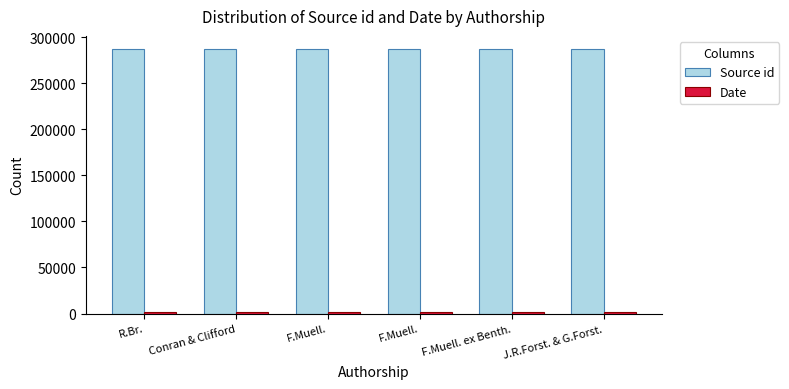

Which label corresponds to the largest value in the chart?

Conran & Clifford